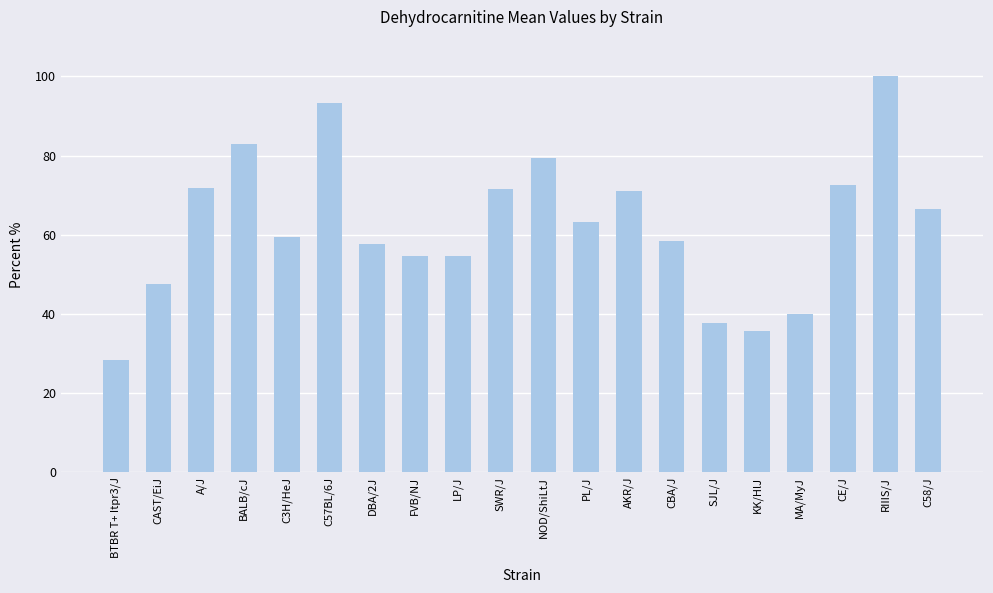

Count the number of data series in this chart.

1